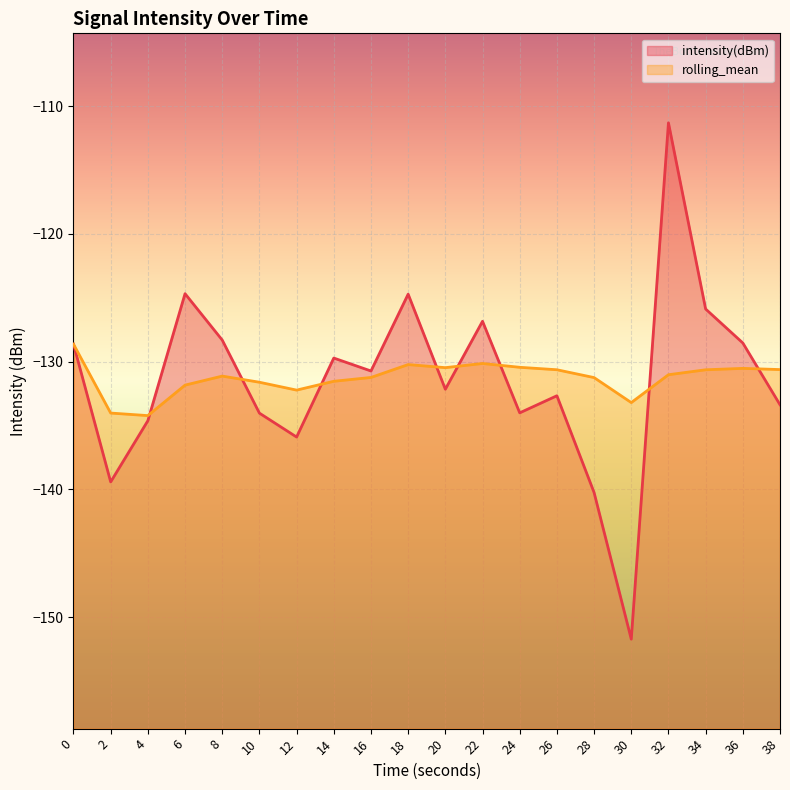

What are all the series names shown in the legend?

intensity(dBm), rolling_mean